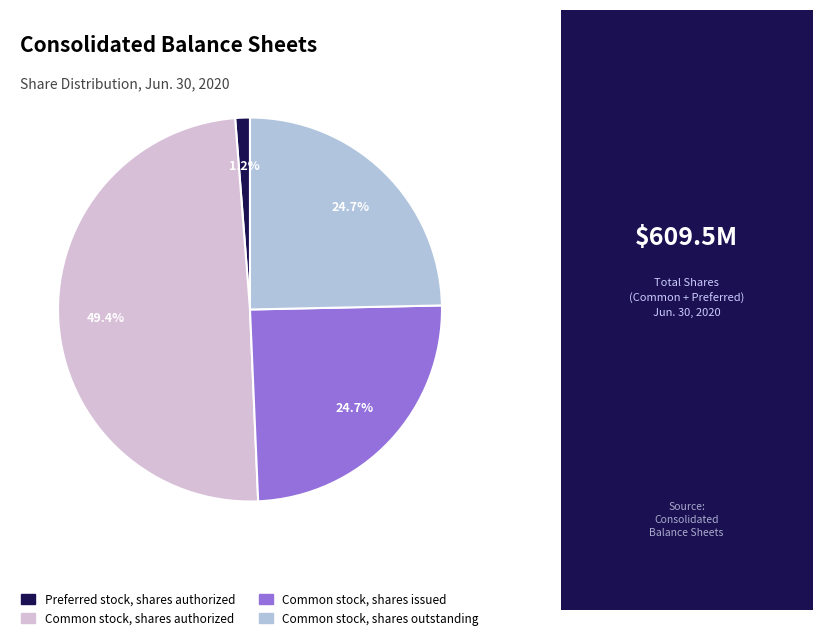

Is there any slice that represents more than half of the pie?

No